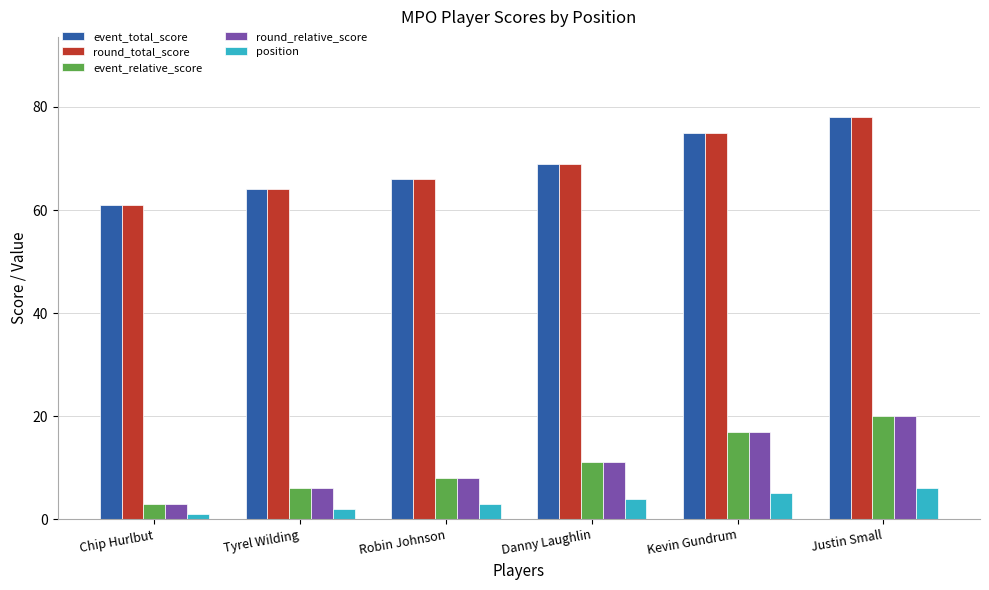

Which category has the lowest value in the position series?

Chip Hurlbut